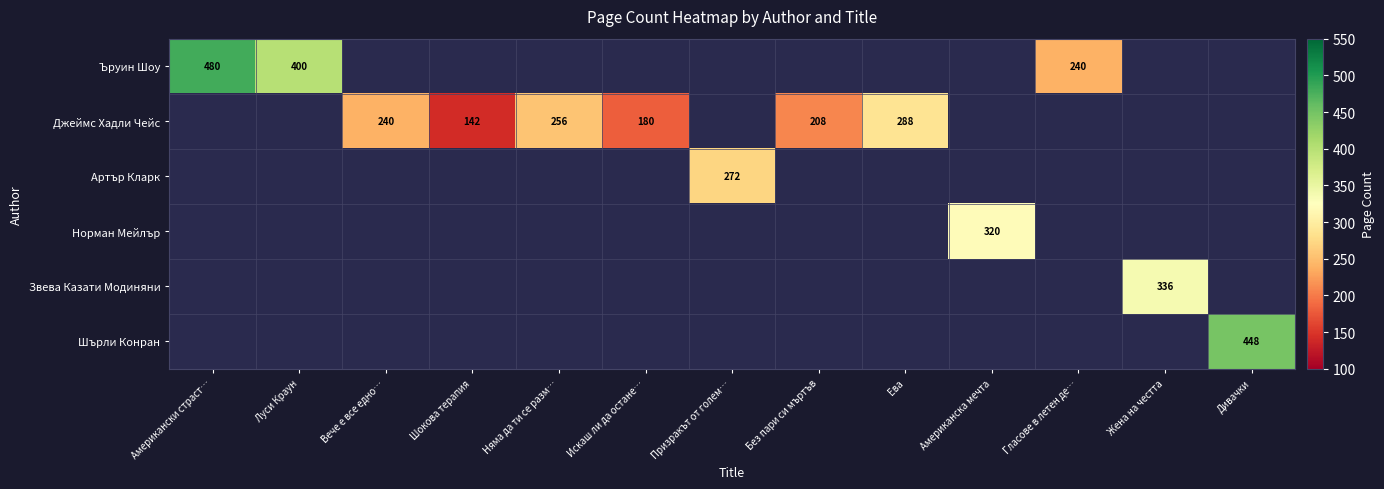

What is the minimum value shown in the chart?

142.0